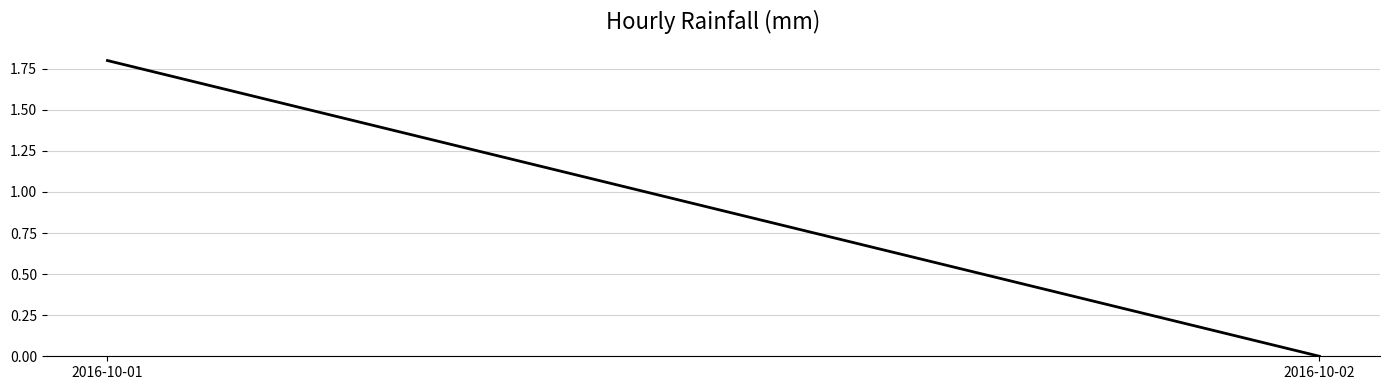

The value at 2016-10-02 is 0.0. True or false?

True